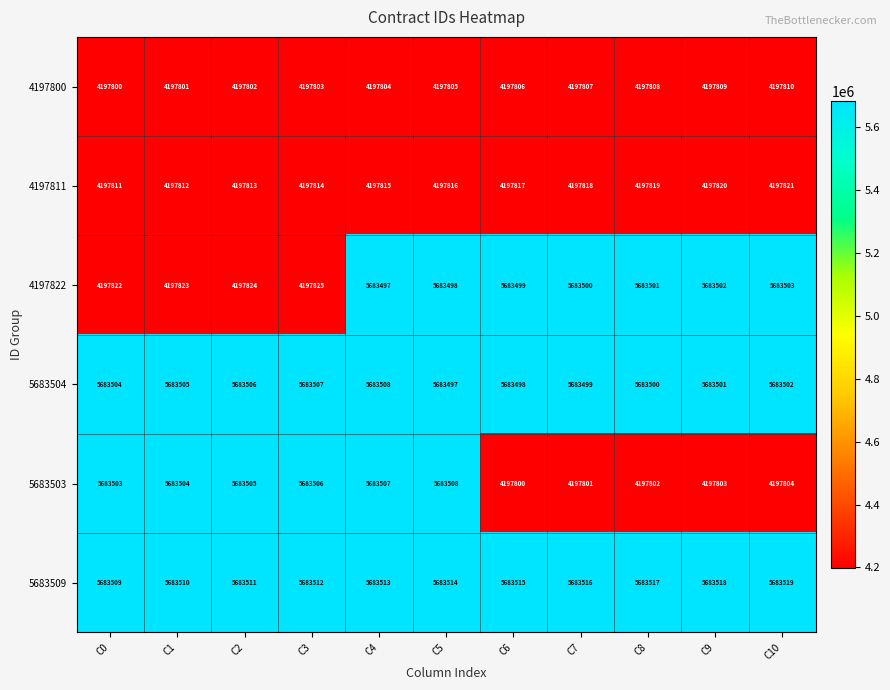

What is the approximate value of 5683504 at C9?

5683501